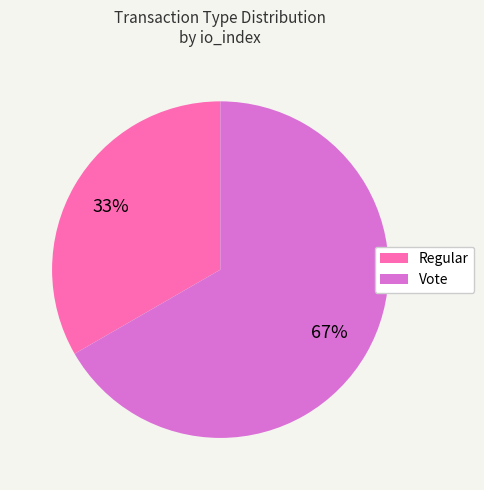

What is the ratio of the value at Vote to the value at Regular?

2.0